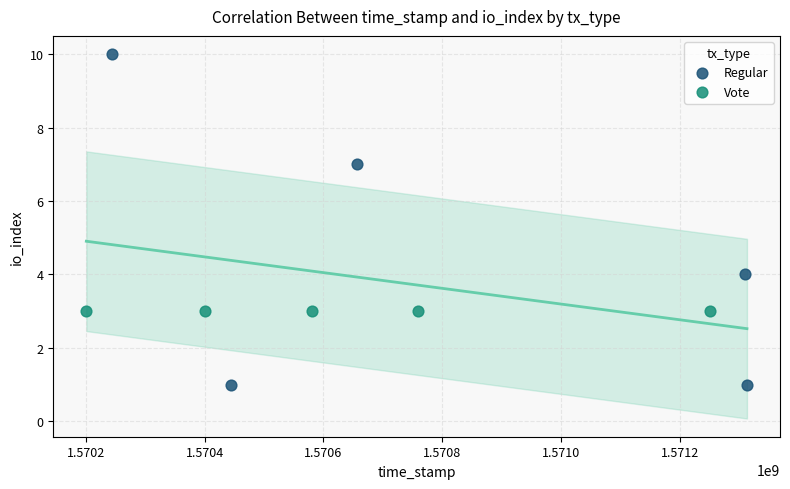

Which series contains the lowest Y value?

Regular